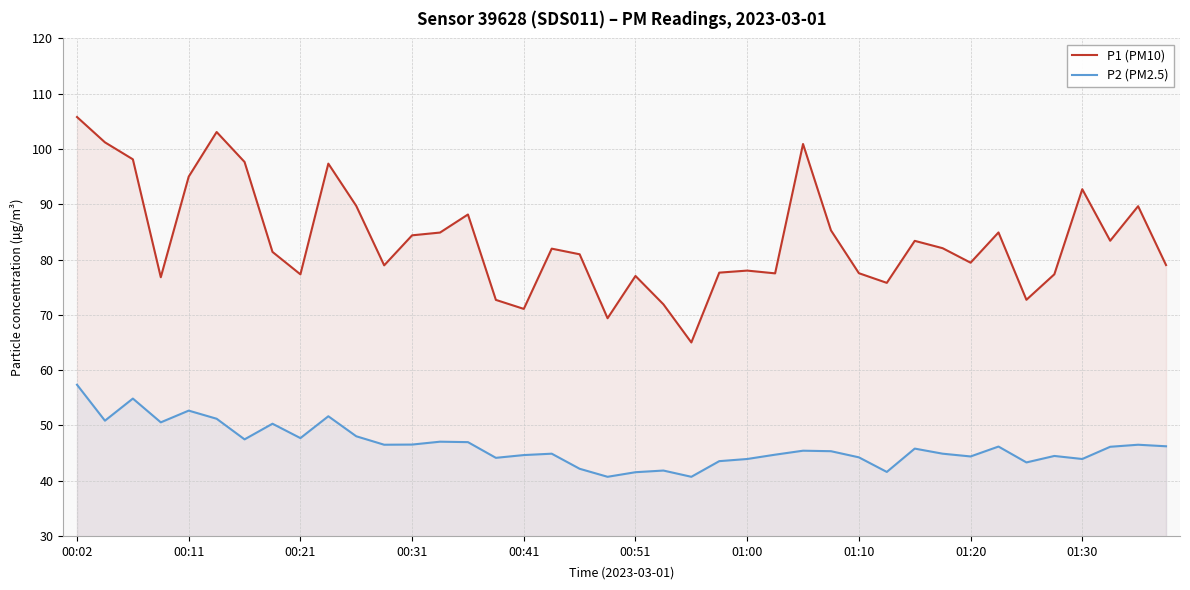

Which series changed the most between 00:02 and 00:11?

P1 (PM10)